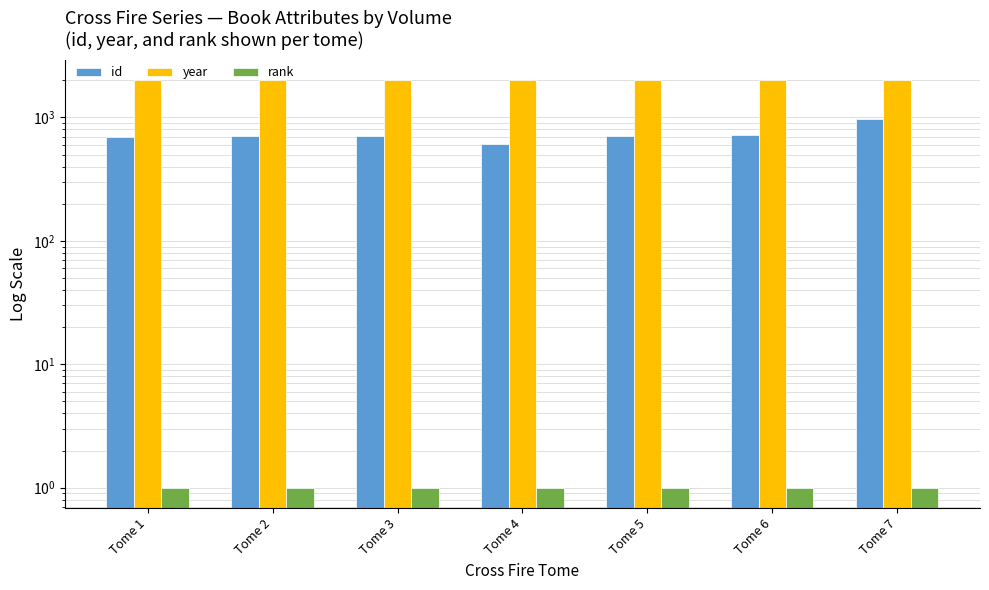

What is the smallest value displayed?

1